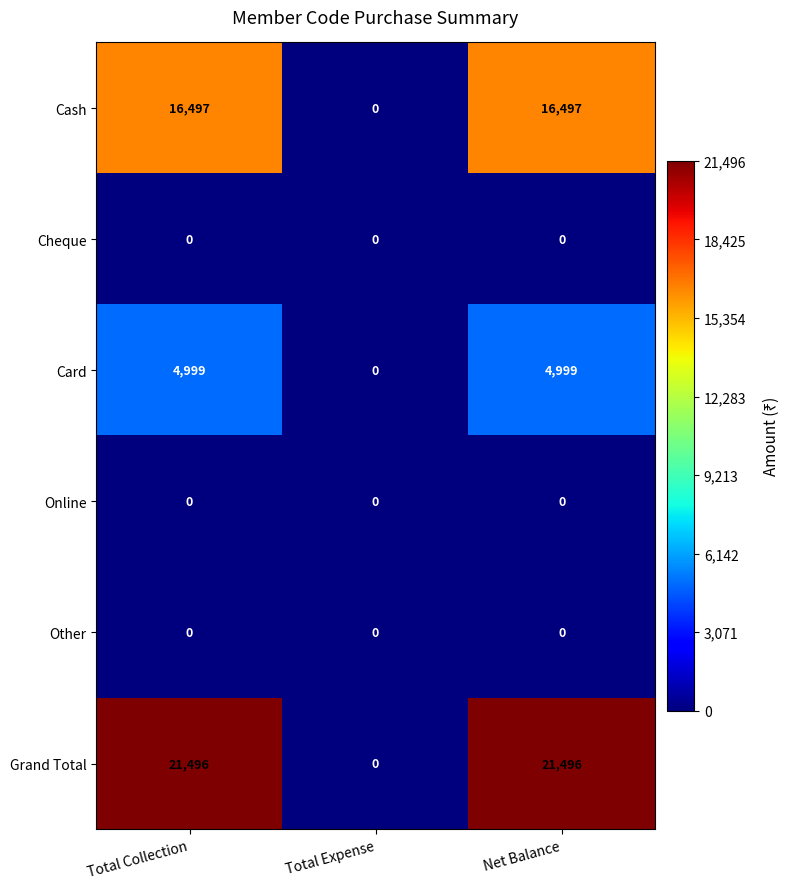

Reading right to left, extract all data points from this chart.

Cash: 16497	0	16497
Cheque: 0	0	0
Card: 4999	0	4999
Online: 0	0	0
Other: 0	0	0
Grand Total: 21496	0	21496